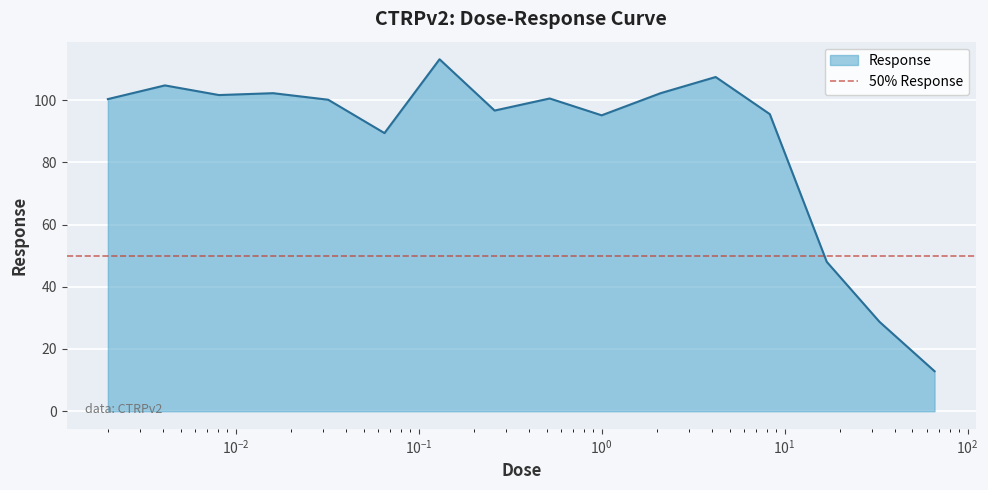

What is the difference between the values at 33.0 and 0.26?

67.9